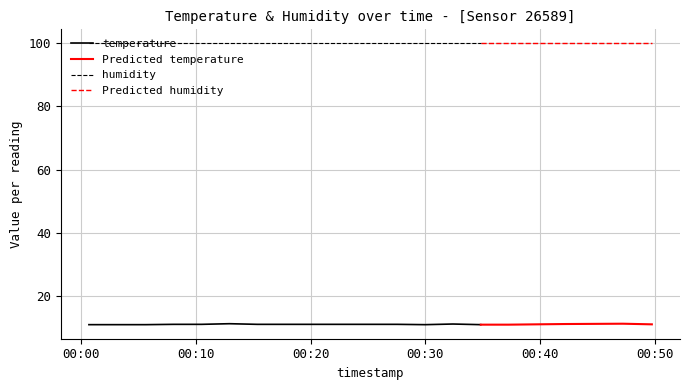

What is the difference between the maximum and minimum values in the temperature series?

0.3